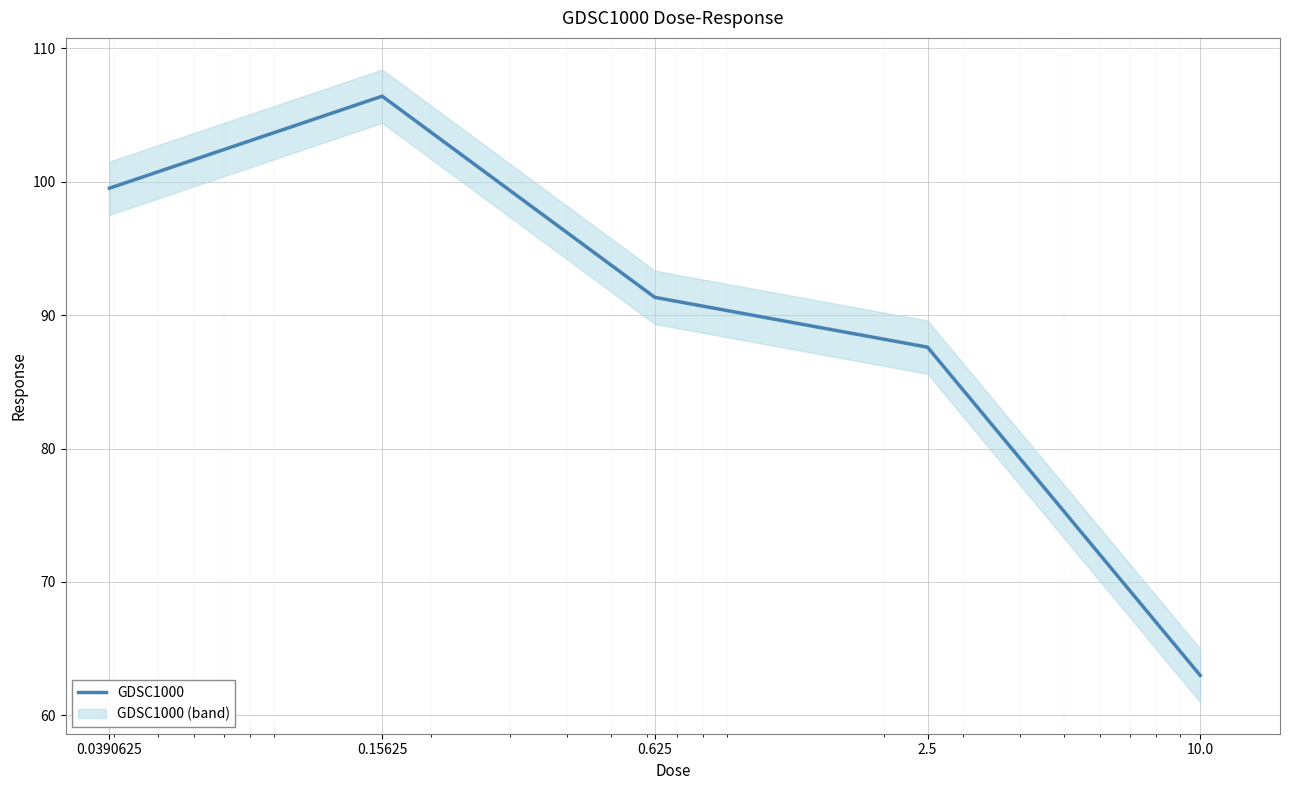

What is the difference between the maximum and second lowest values?

18.8